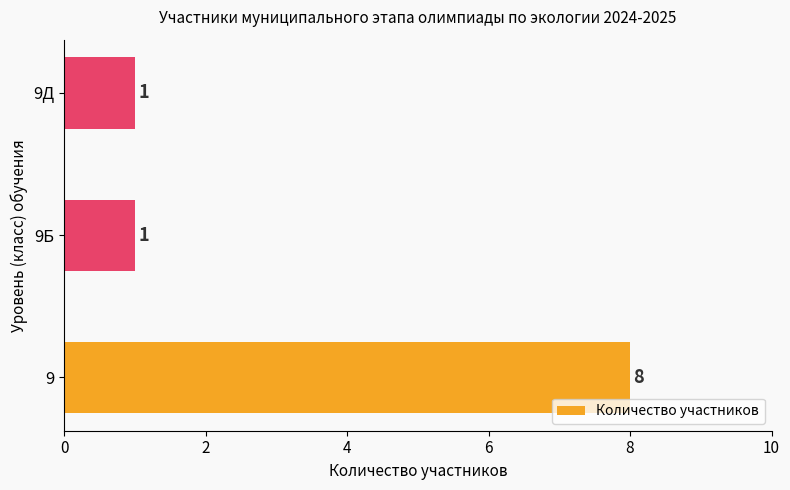

What is the change in value from 9 to 9Д?

-7